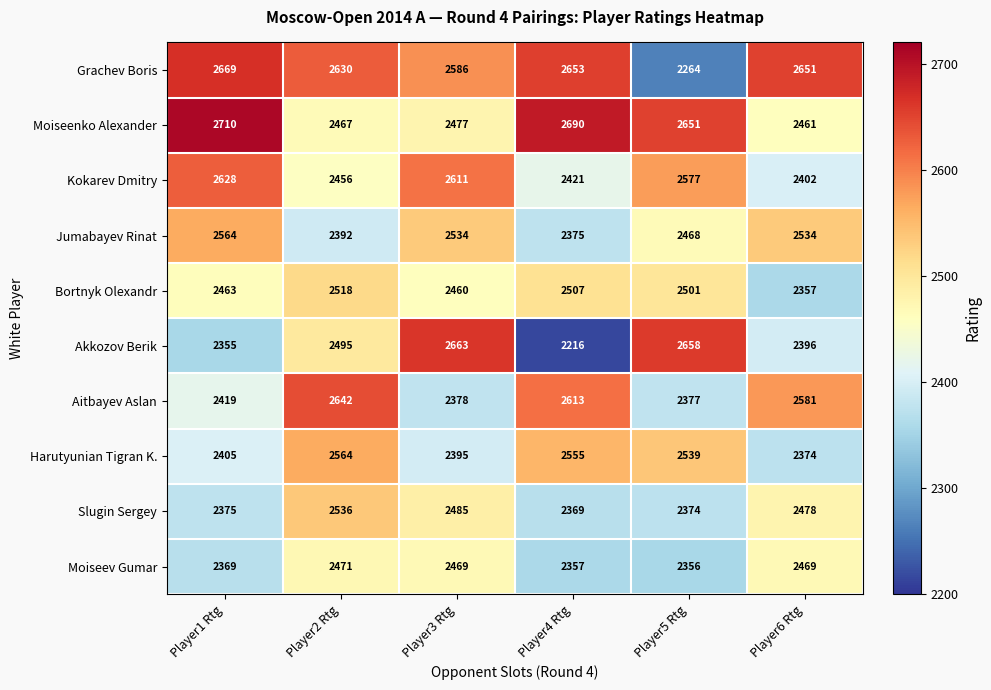

Which series has the largest range (max minus min)?

Akkozov Berik